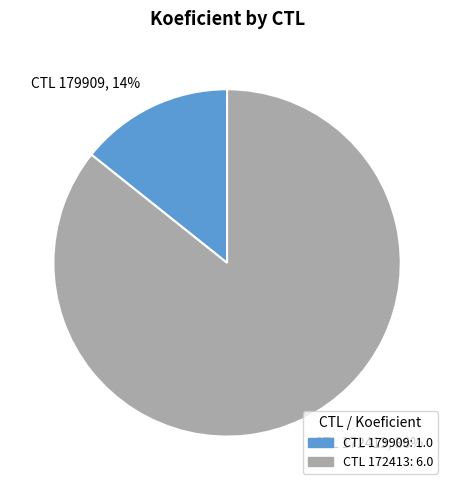

Is there a majority slice in this chart?

Yes